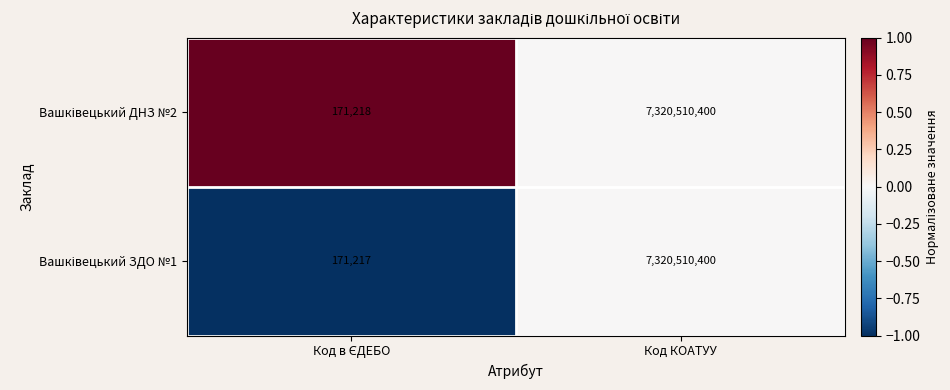

At which category is the sum across all series the highest?

Код КОАТУУ